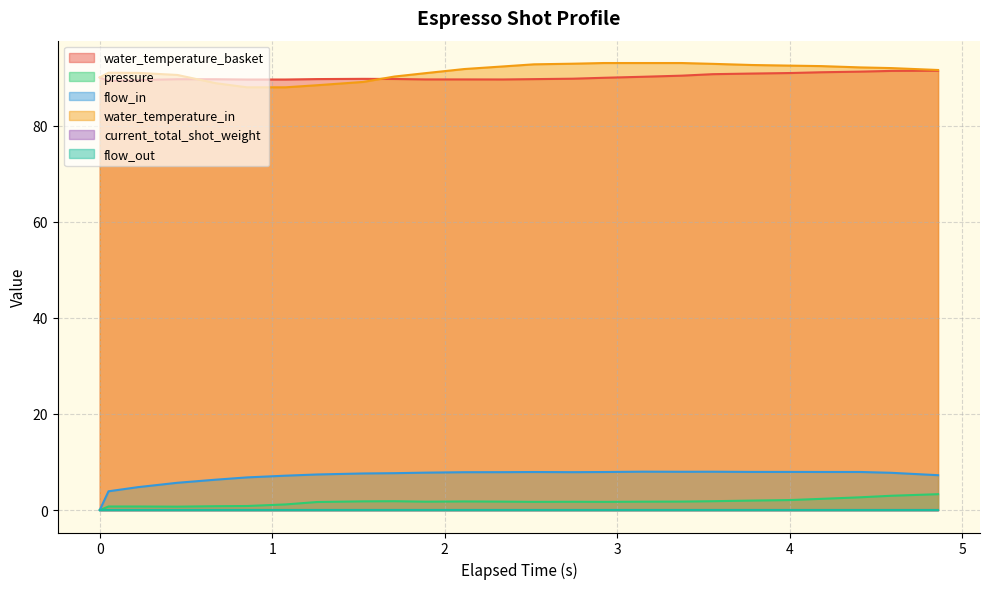

At how many categories does at least one series exceed 36?

25